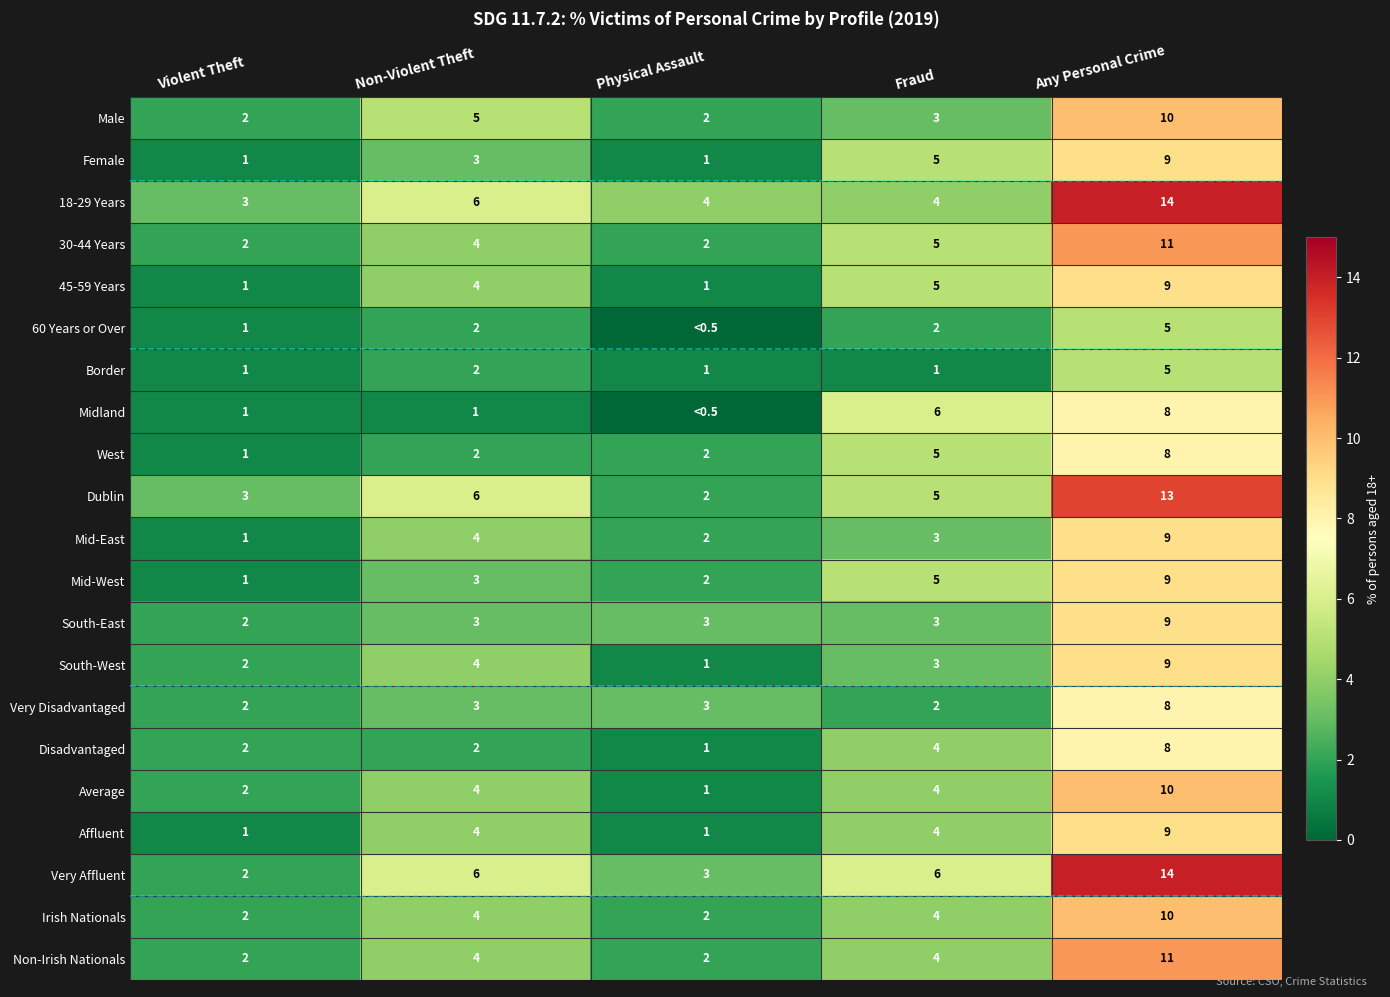

The West series shows 1 at Fraud. True or false?

False